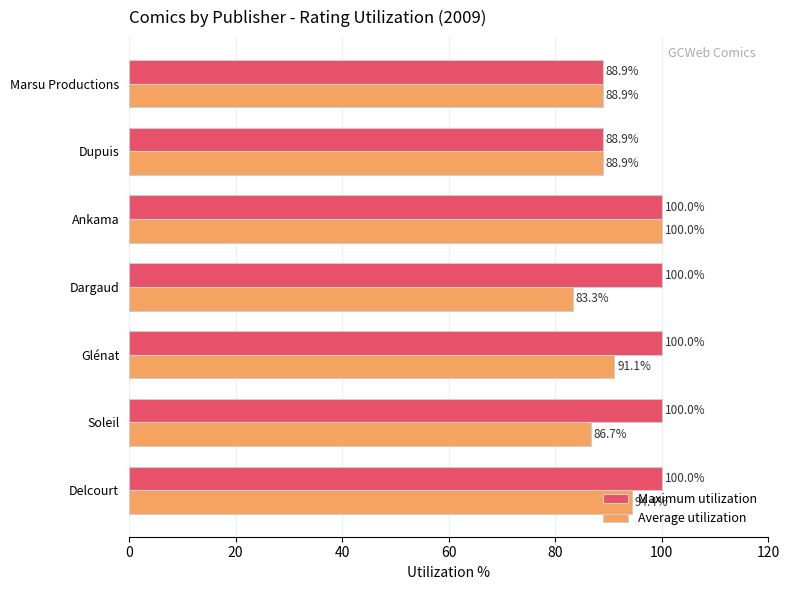

What is the average value of the Maximum utilization series?

96.8